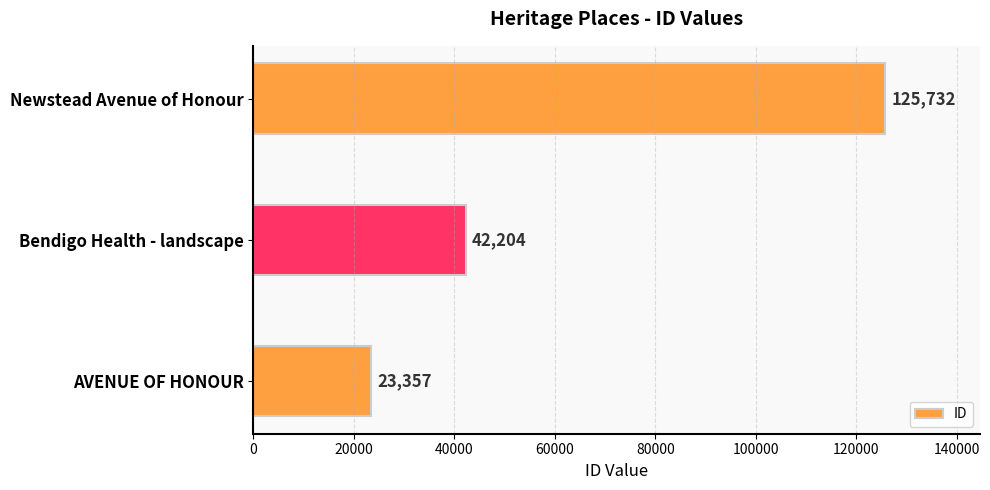

Approximately how many times larger is the value at Bendigo Health - landscape compared to Newstead Avenue of Honour?

0.3